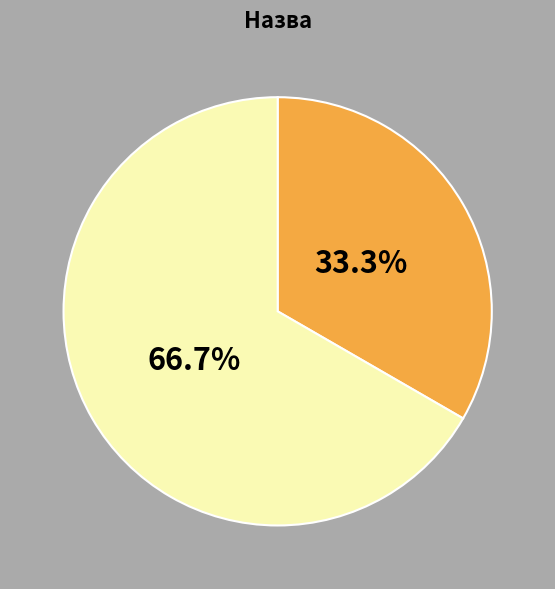

Is there any slice that represents more than half of the pie?

Yes